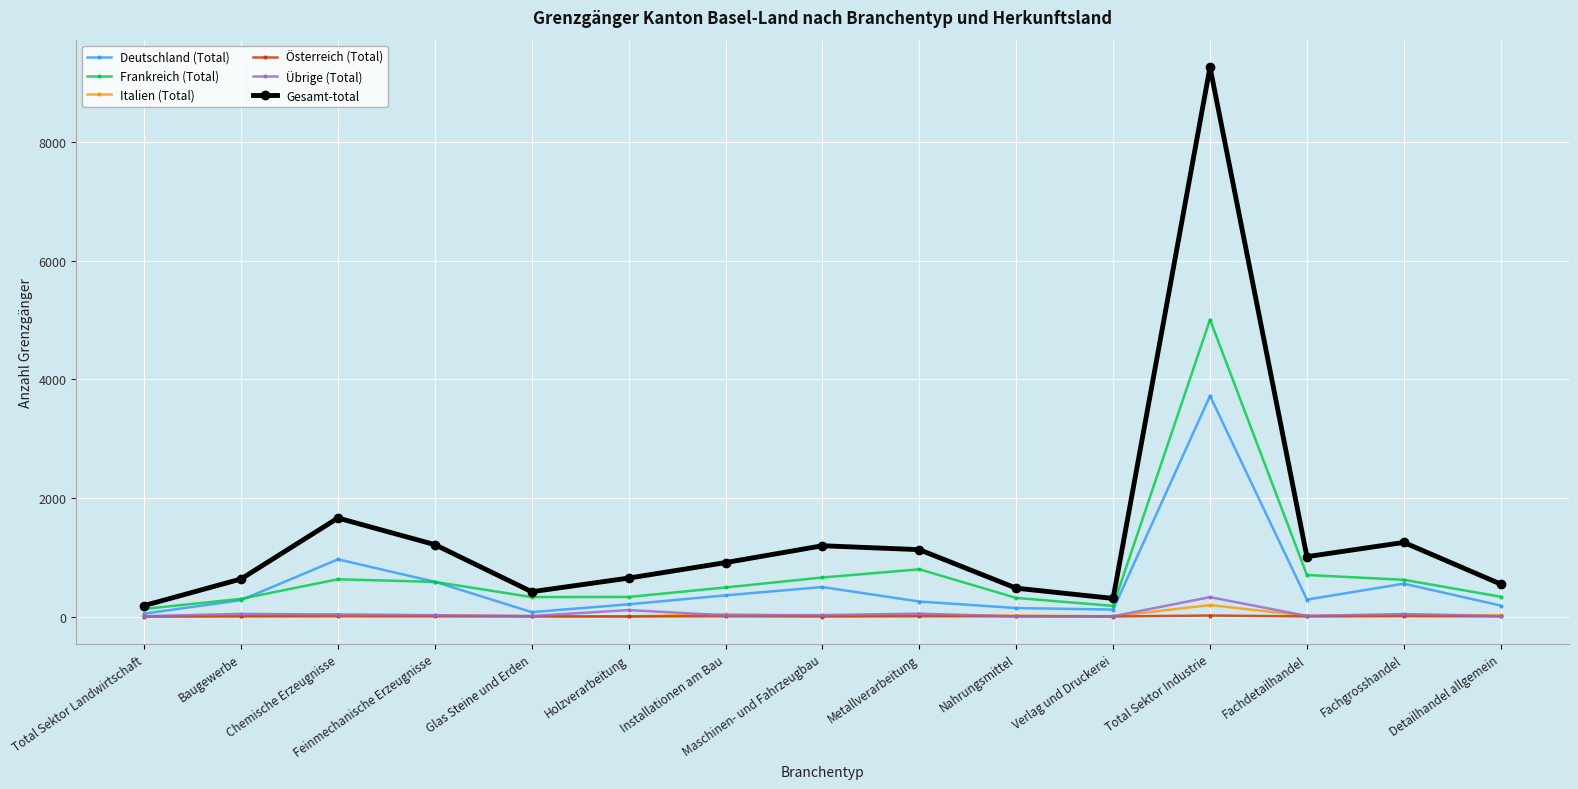

True or false: Italien (Total) has more than 0 points higher than both neighbors.

True